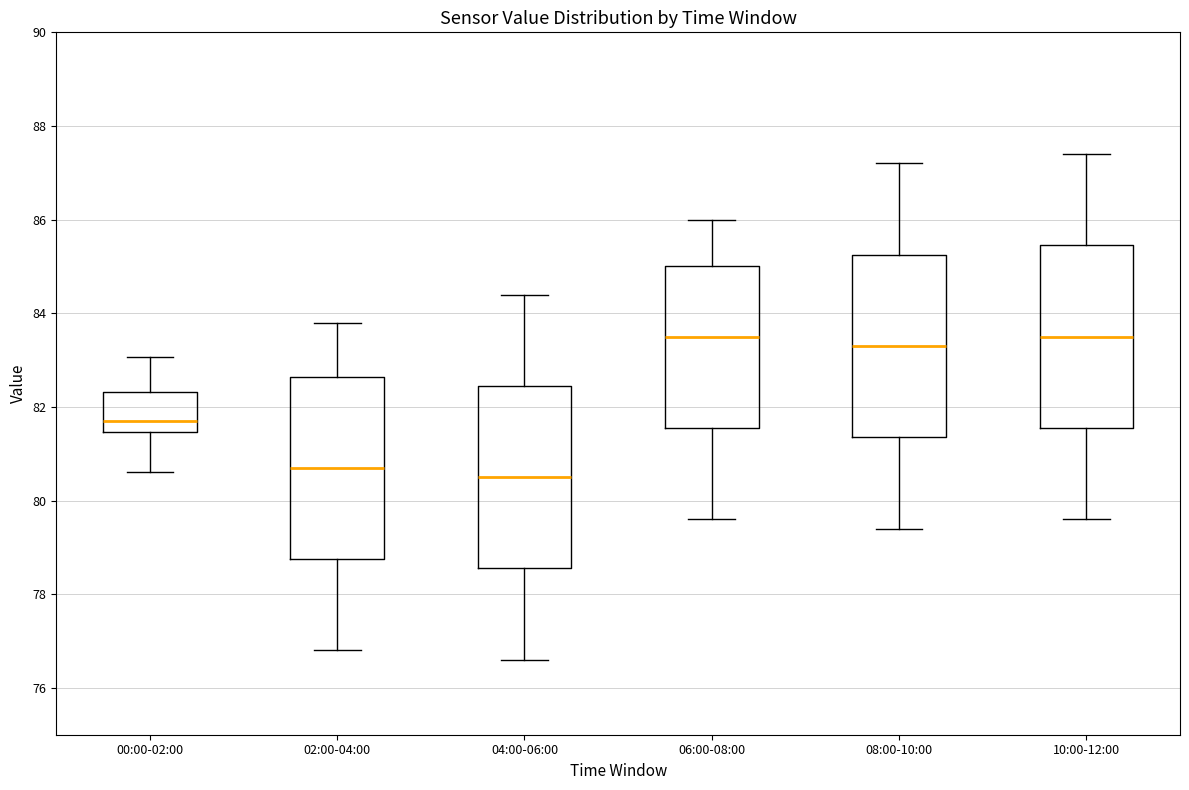

Reading left to right, transcribe this box plot: for each box, give where its median line is, the range the box spans, and where its two whiskers end, as read against the y-axis. The values are not printed on the chart, so give them approximately, as read against the axis.

00:00-02:00: median 81.8, box 81.4 to 82.4, whiskers 80.6 to 83.0
02:00-04:00: median 80.8, box 78.8 to 82.6, whiskers 76.8 to 83.8
04:00-06:00: median 80.6, box 78.6 to 82.4, whiskers 76.6 to 84.4
06:00-08:00: median 83.6, box 81.6 to 85.0, whiskers 79.6 to 86.0
08:00-10:00: median 83.4, box 81.4 to 85.2, whiskers 79.4 to 87.2
10:00-12:00: median 83.6, box 81.6 to 85.4, whiskers 79.6 to 87.4